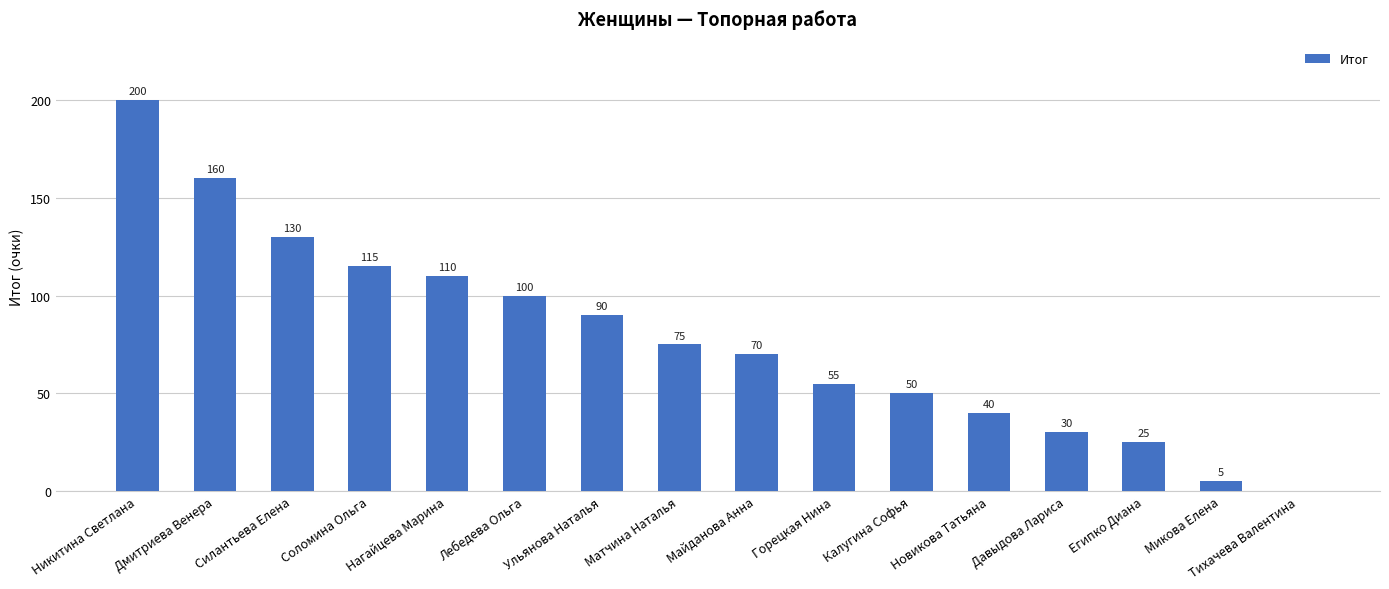

Count the number of categories in the chart.

16